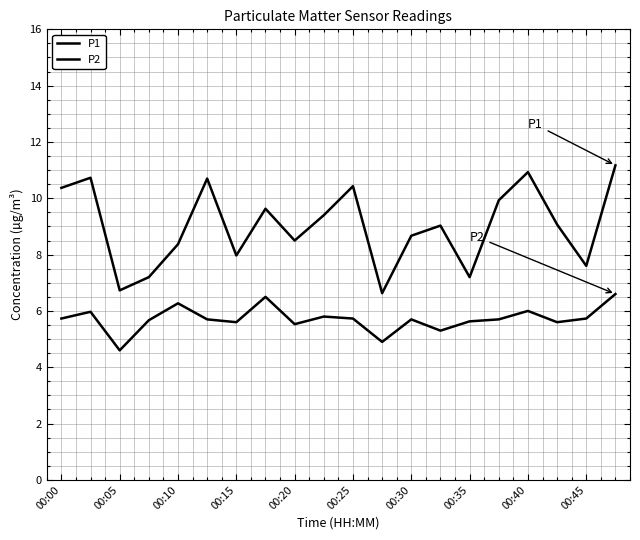

Does the chart have visible grid lines?

Yes